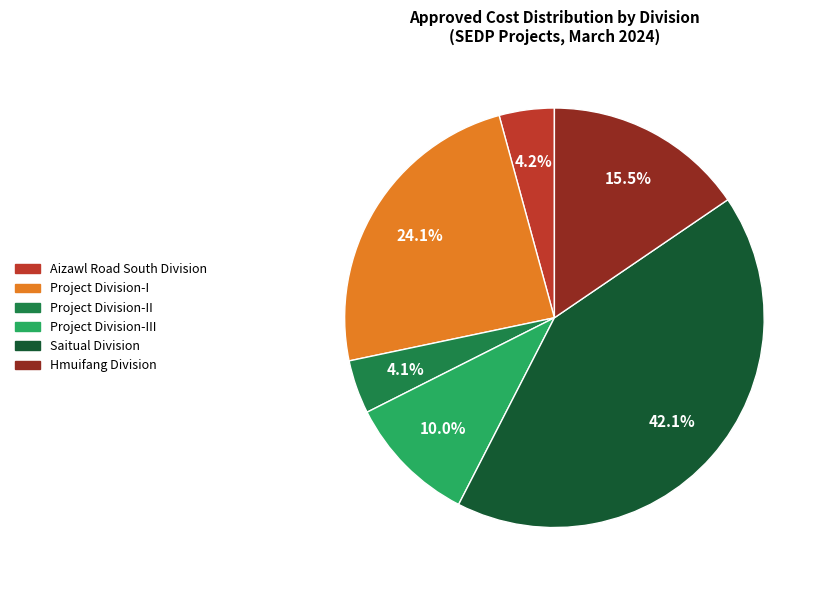

Is there any slice that represents more than half of the pie?

No